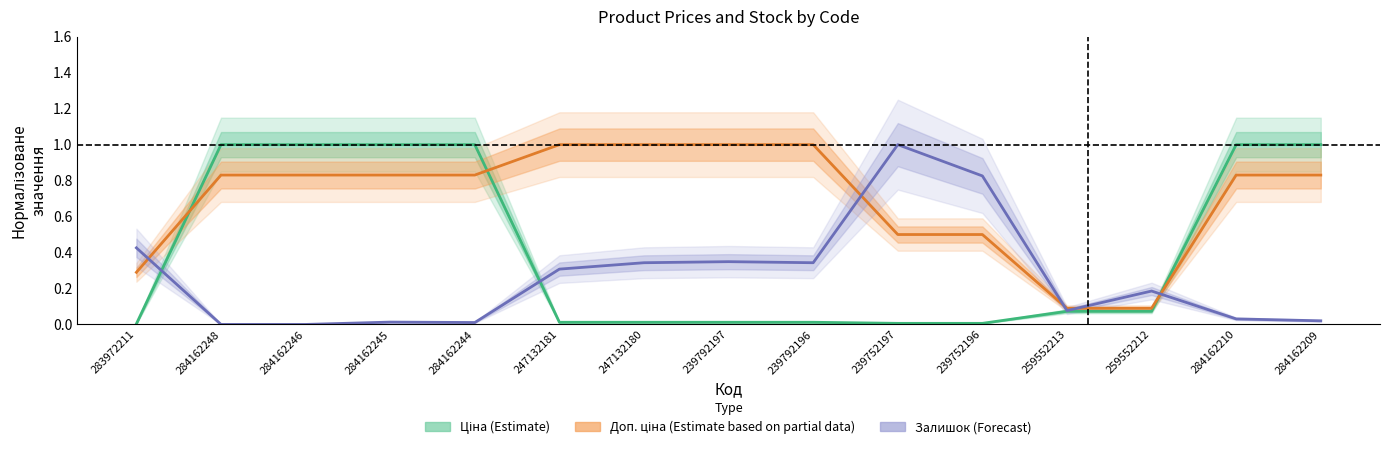

What is the sum of all Ціна (Estimate) values?

6.2